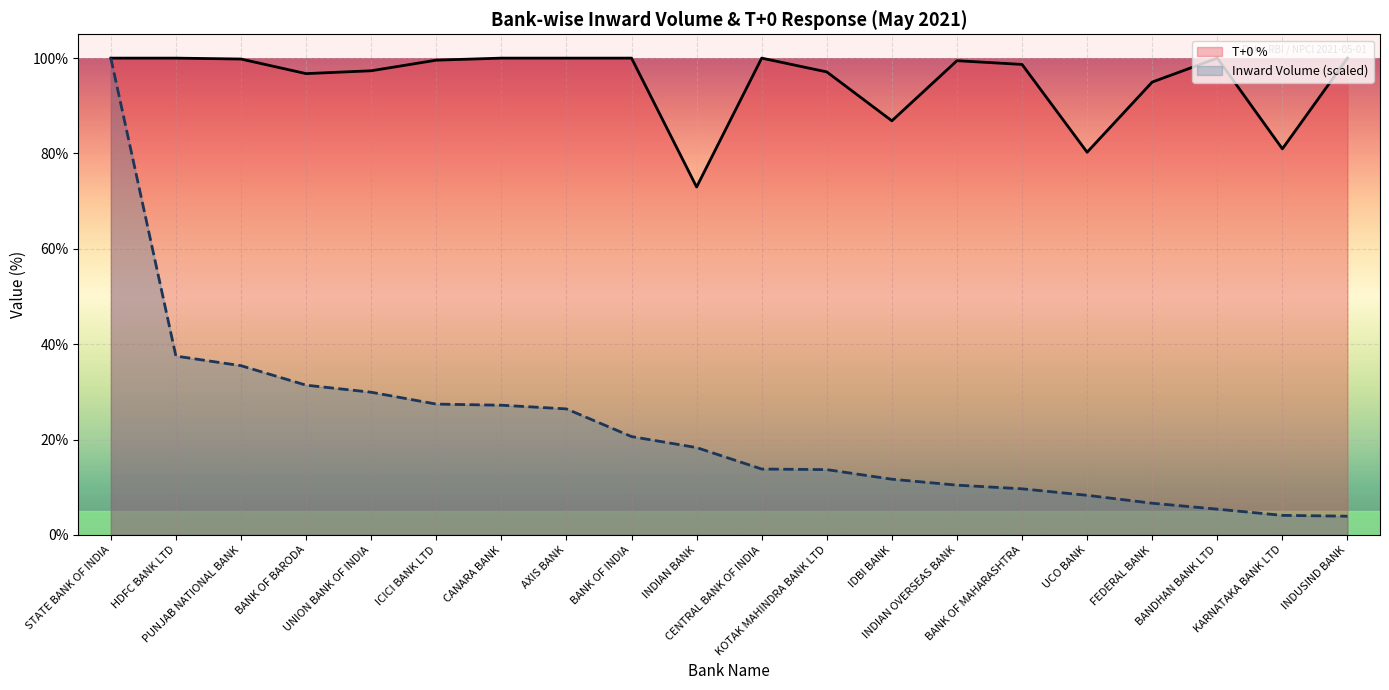

Rank the series by their maximum value, from lowest to highest.

T+0 %, Inward Volume (scaled)